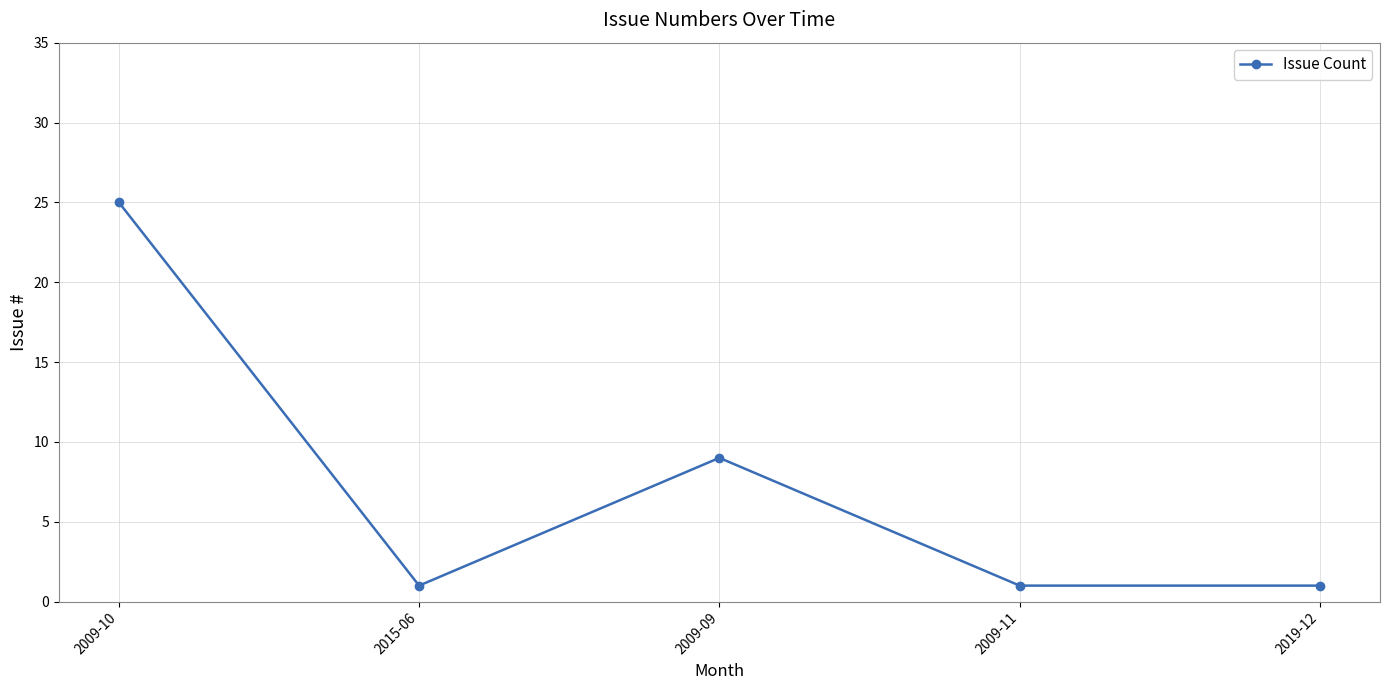

True or false: the data shows 1 at 2009-11.

True